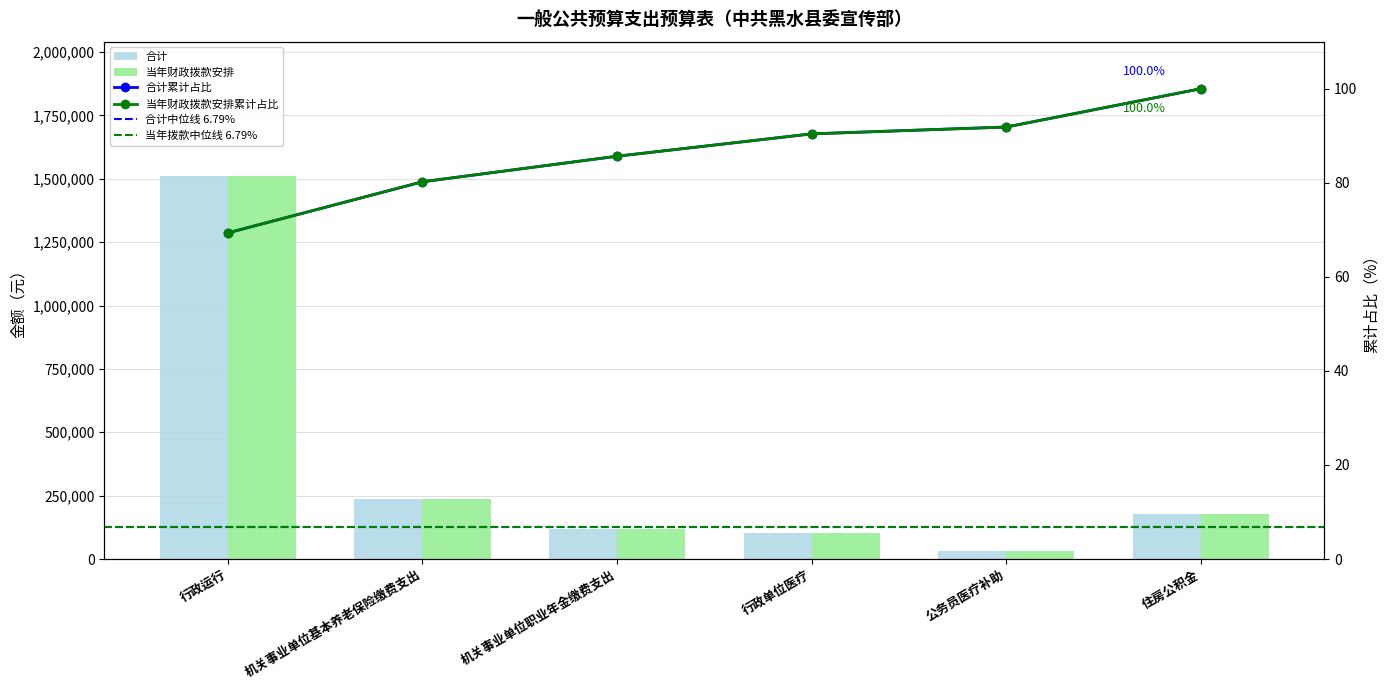

What is the highest value of the 当年财政拨款安排 series?

1511694.8